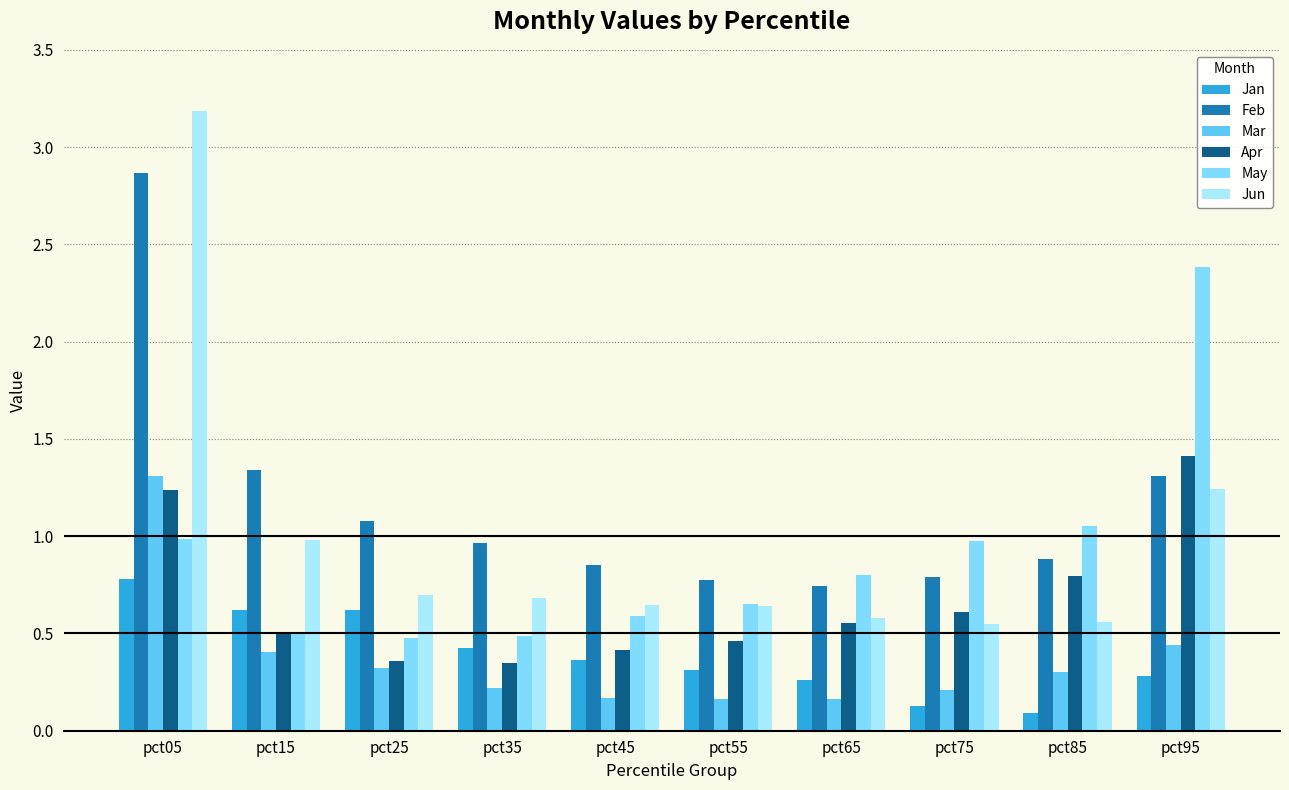

How many bars are there in total?

60